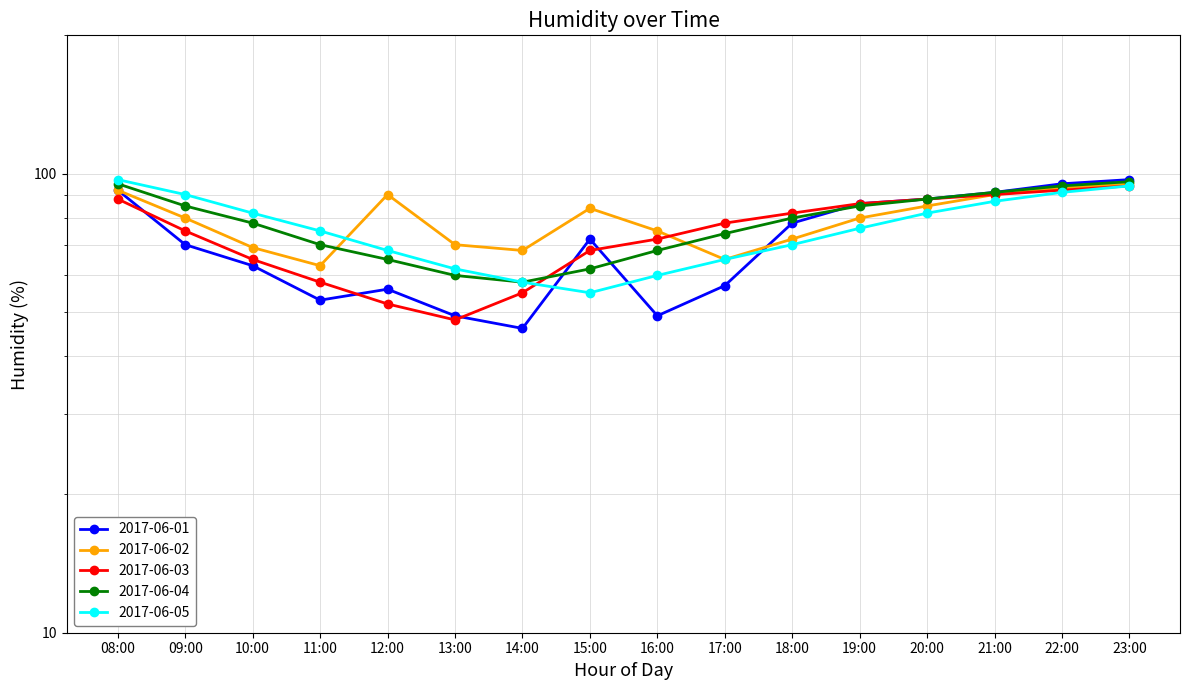

How many lines are shown in the chart?

5